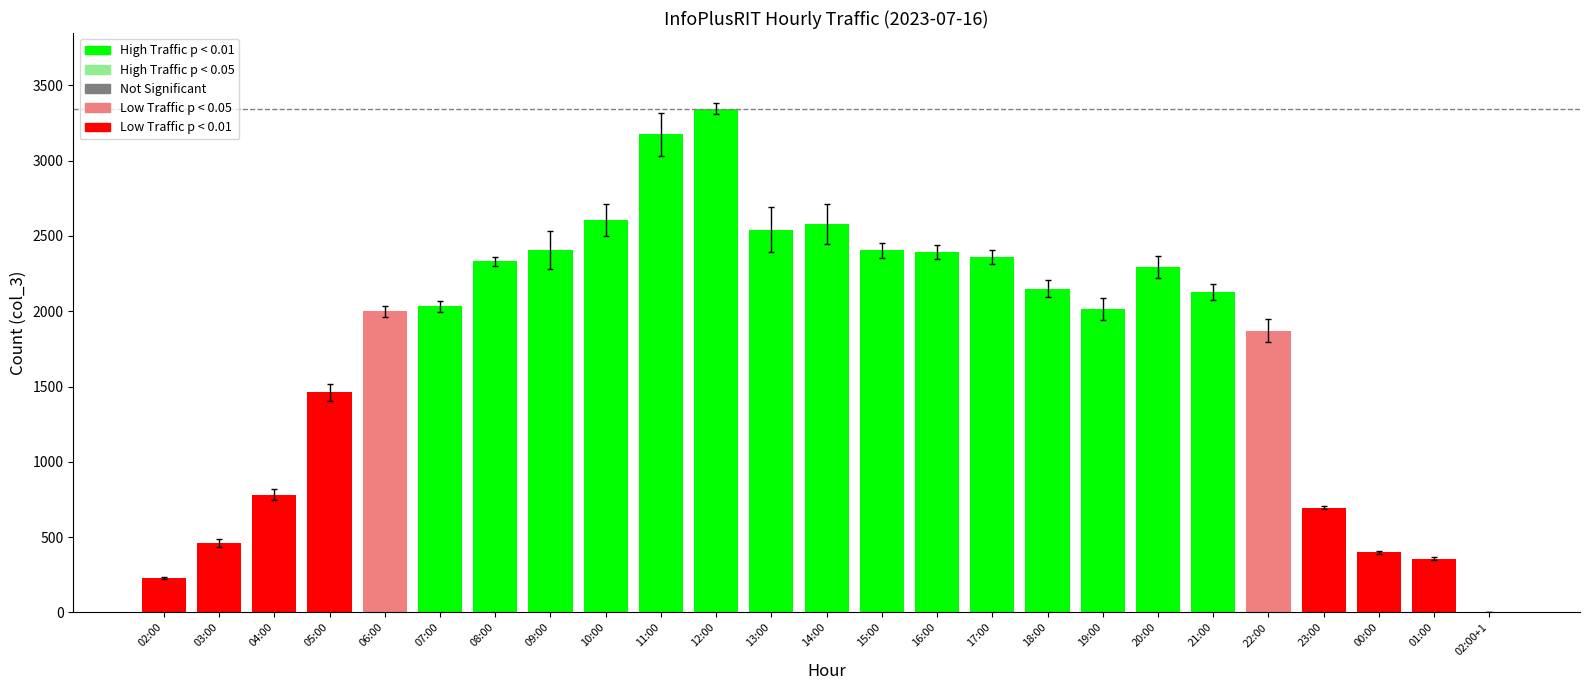

What is the maximum value shown in the chart?

3346